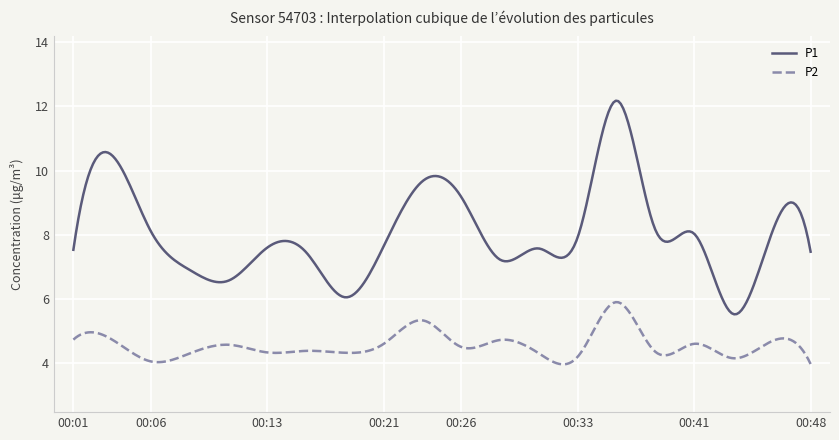

Rank the series by their average value, from lowest to highest.

P2, P1